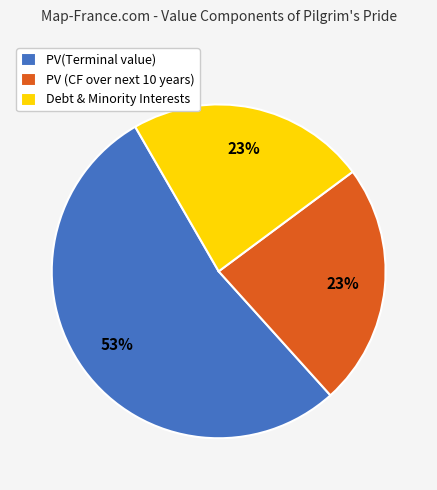

Is there any slice that represents more than half of the pie?

Yes